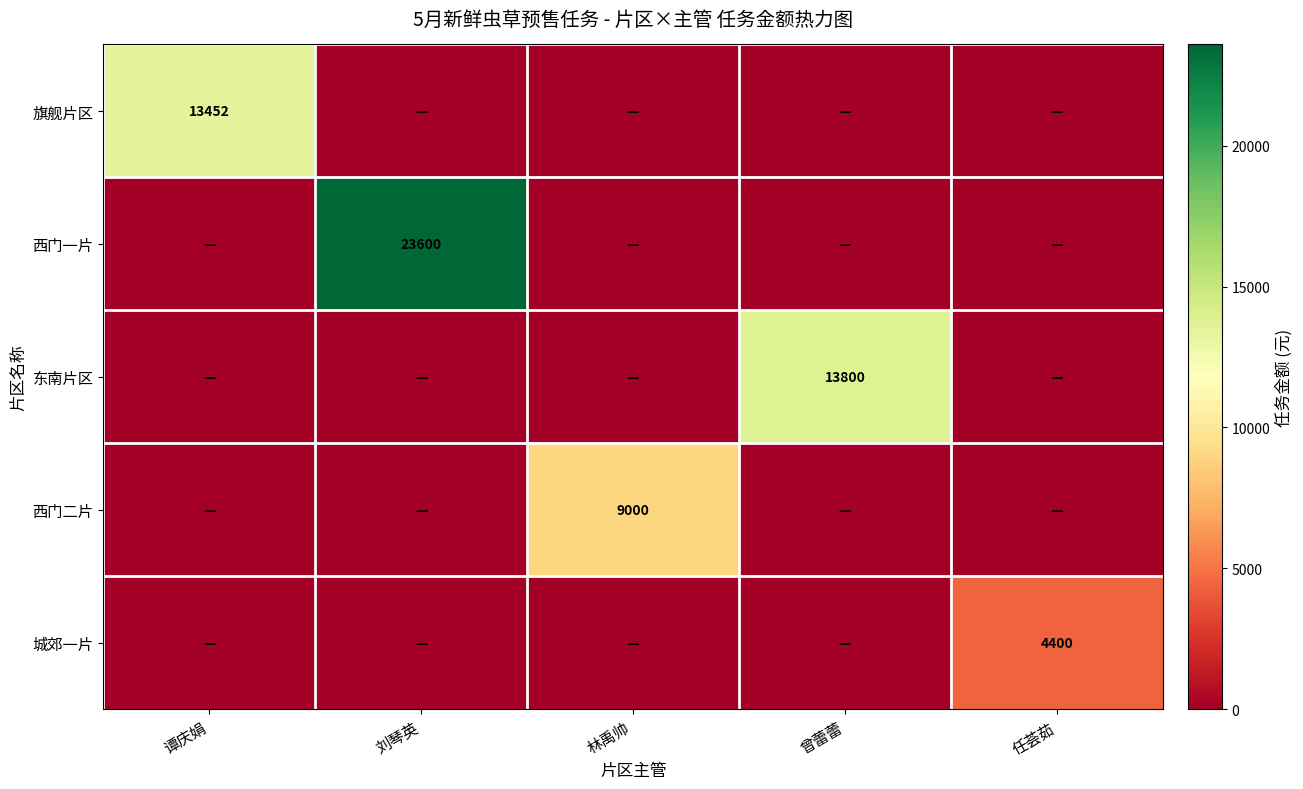

The value of 东南片区 at 曾蕾蕾 is 13800. True or false?

True